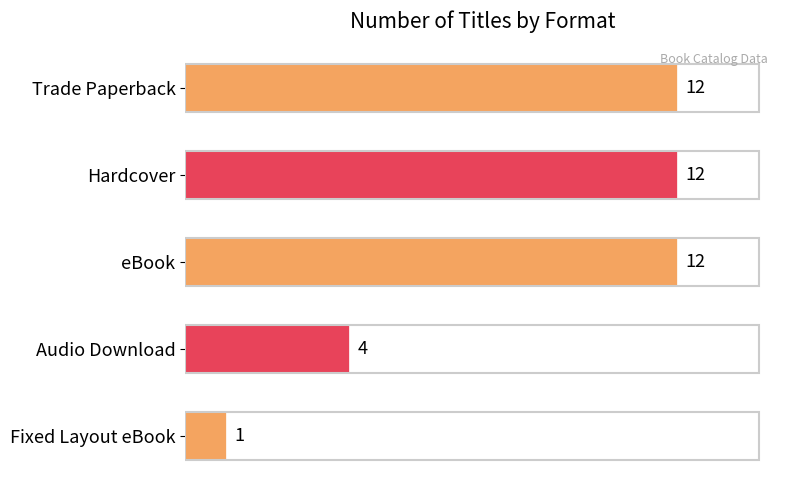

At which label is the value closest to 6?

Audio Download